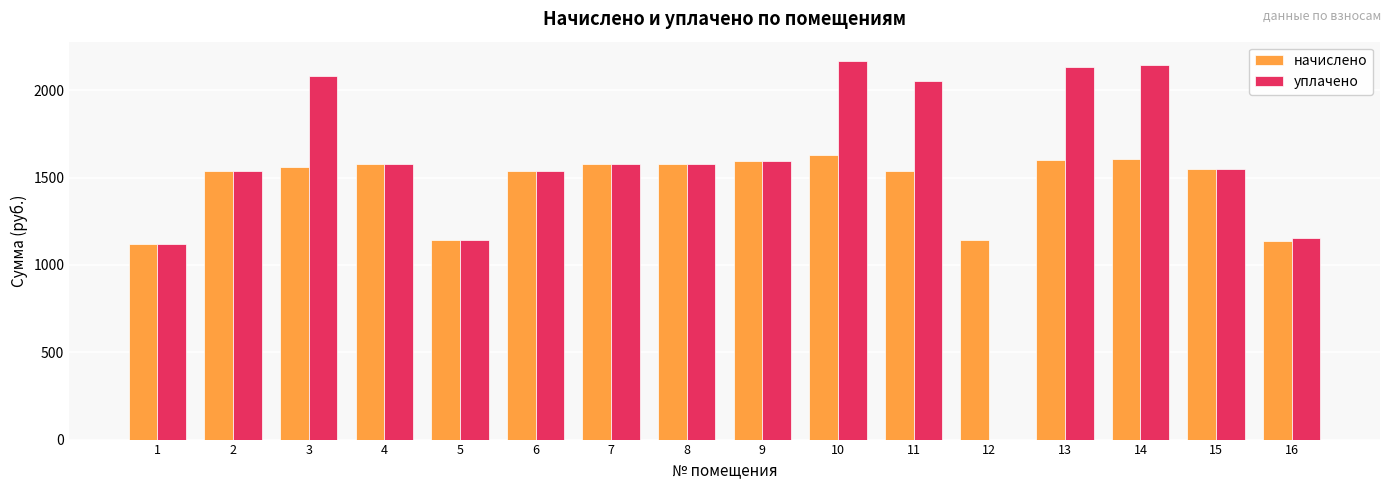

How many data points does each series have?

16